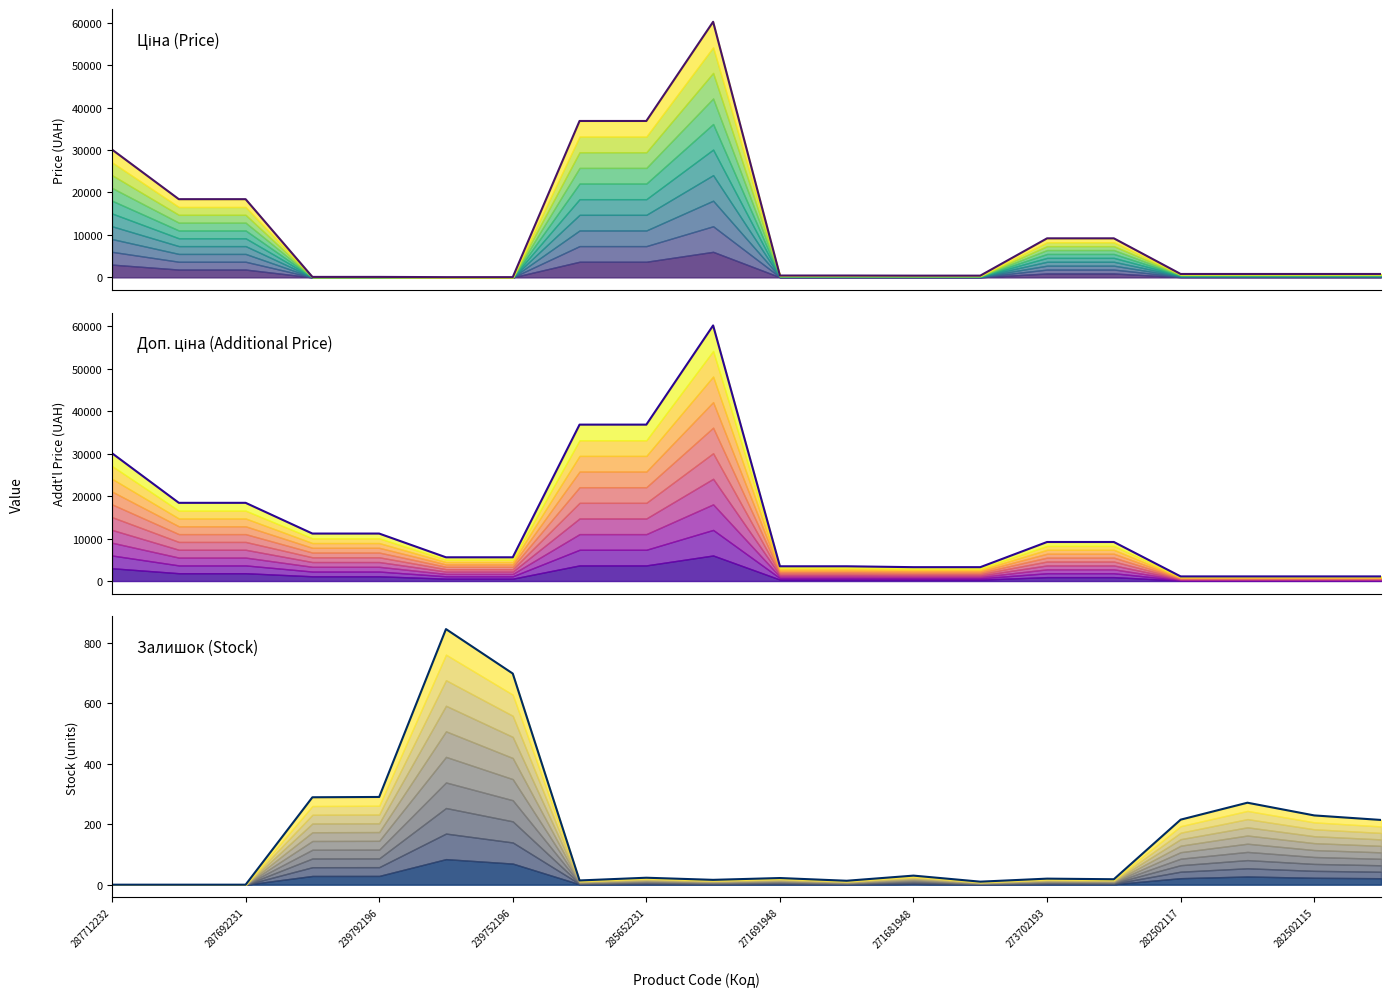

At 282502115, list the series in order from largest to smallest.

Доп. ціна line, Ціна line, Залишок line